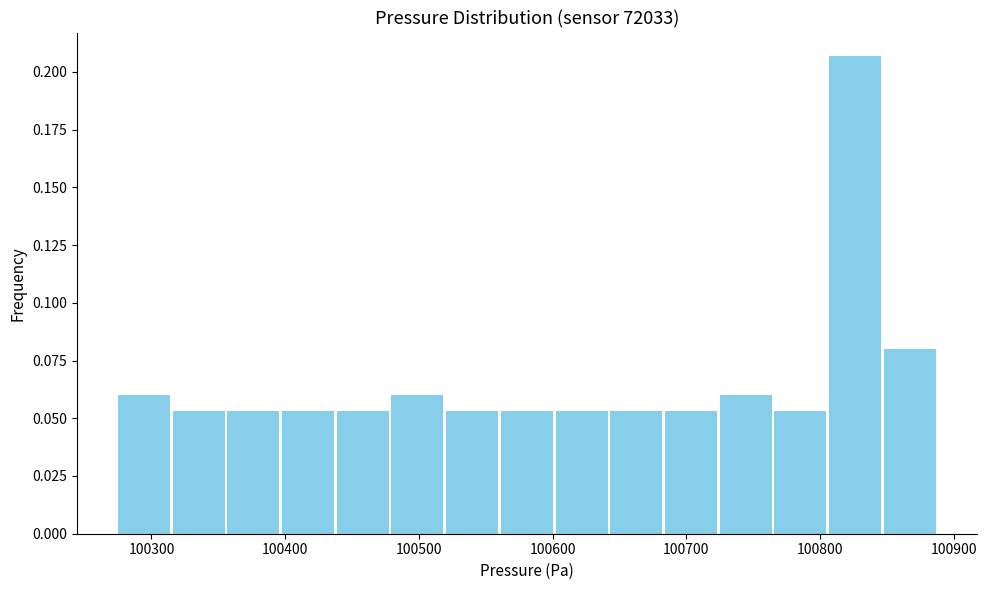

Reading left to right, transcribe this chart: for each bar, give the range it covers on the x-axis and its height. Neither the bar edges nor the heights are printed on the chart, so give them approximately, as read against the axes.

100280 to 100320: 0.060
100320 to 100360: 0.055
100360 to 100400: 0.055
100400 to 100440: 0.055
100440 to 100480: 0.055
100480 to 100520: 0.060
100520 to 100560: 0.055
100560 to 100600: 0.055
100600 to 100640: 0.055
100640 to 100680: 0.055
100680 to 100720: 0.055
100720 to 100770: 0.060
100770 to 100810: 0.055
100810 to 100850: 0.205
100850 to 100890: 0.080